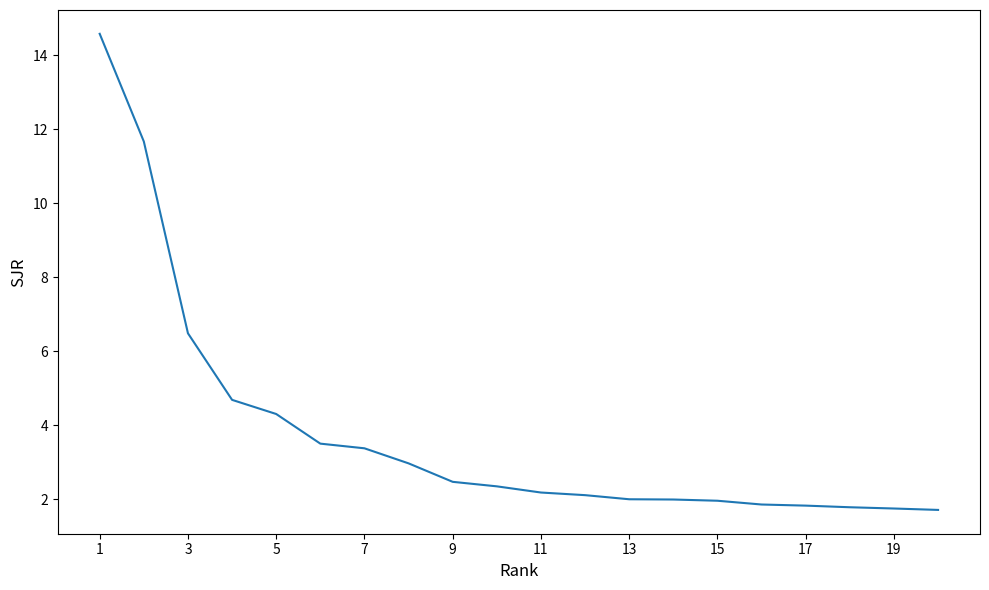

What is the maximum value shown in the chart?

14.6